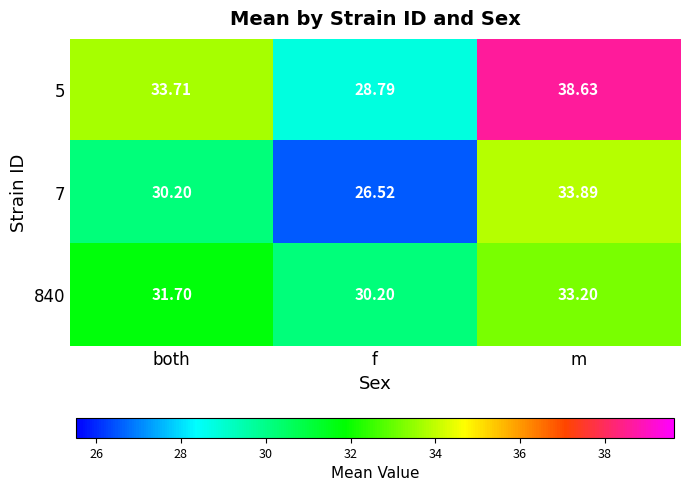

At which category is the sum across all series the highest?

m